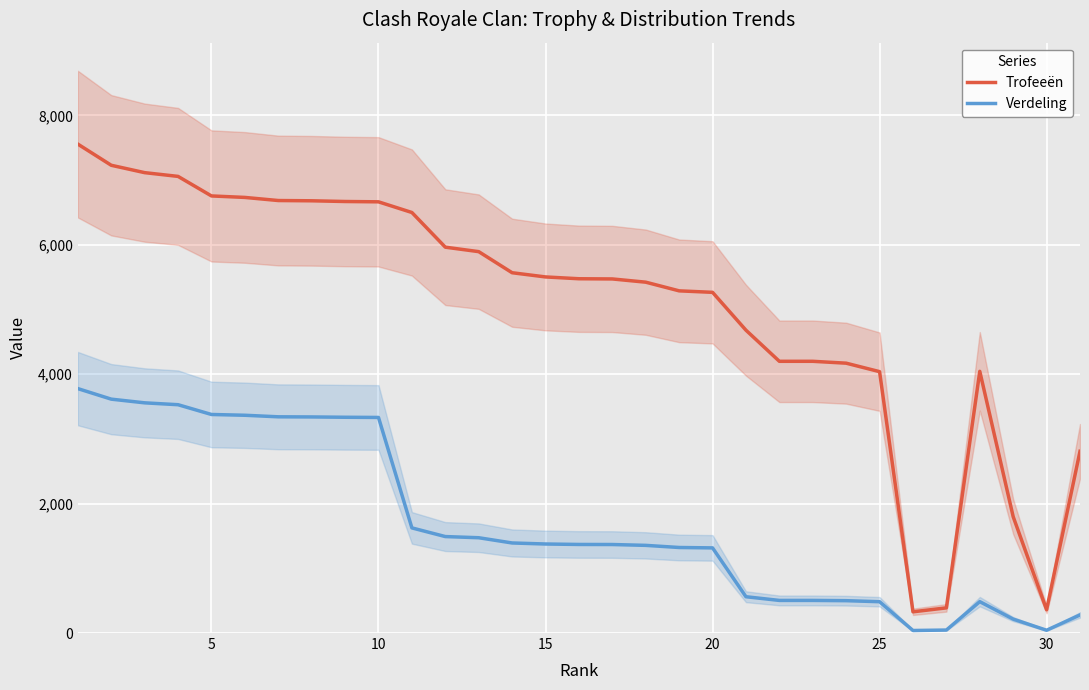

What is the maximum value for Verdeling?

3778